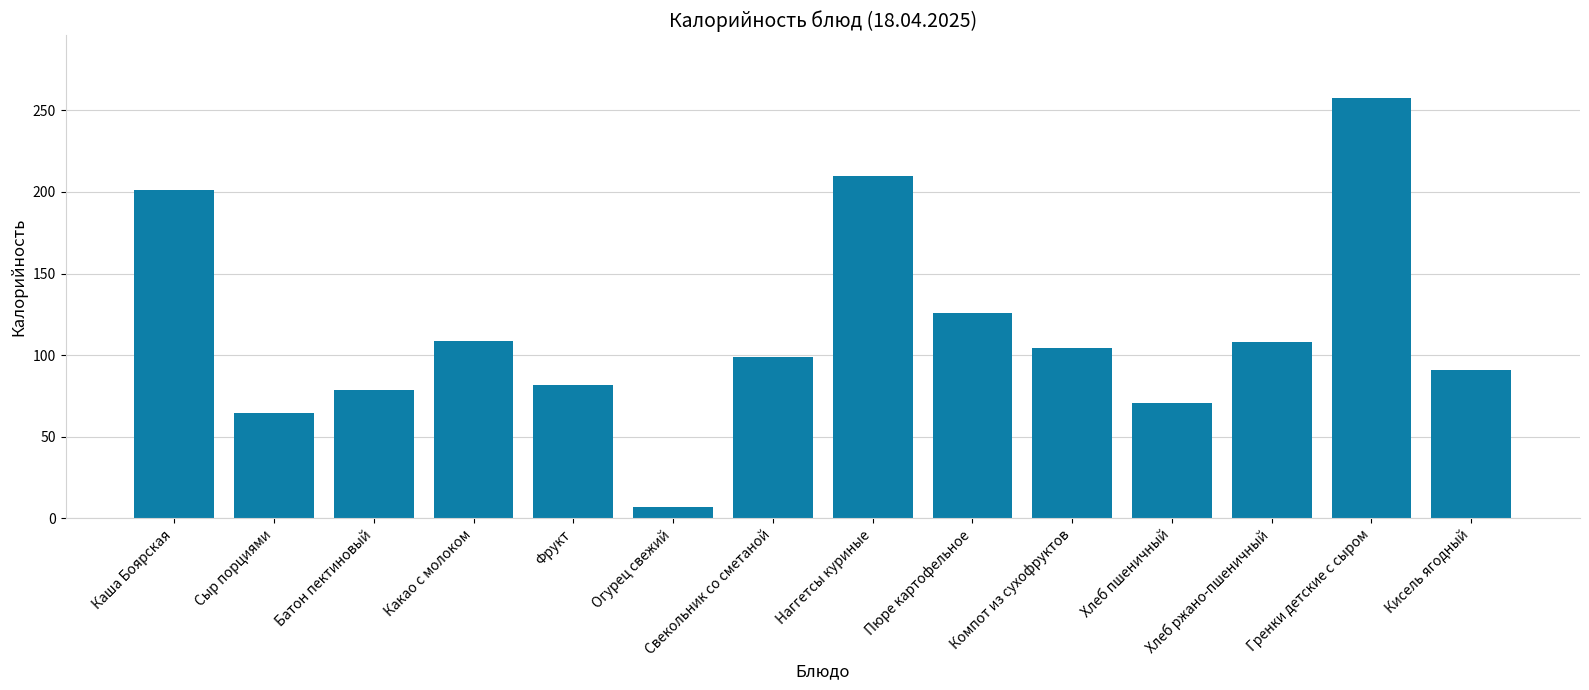

Between Какао с молоком and Хлеб пшеничный, which is larger?

Какао с молоком